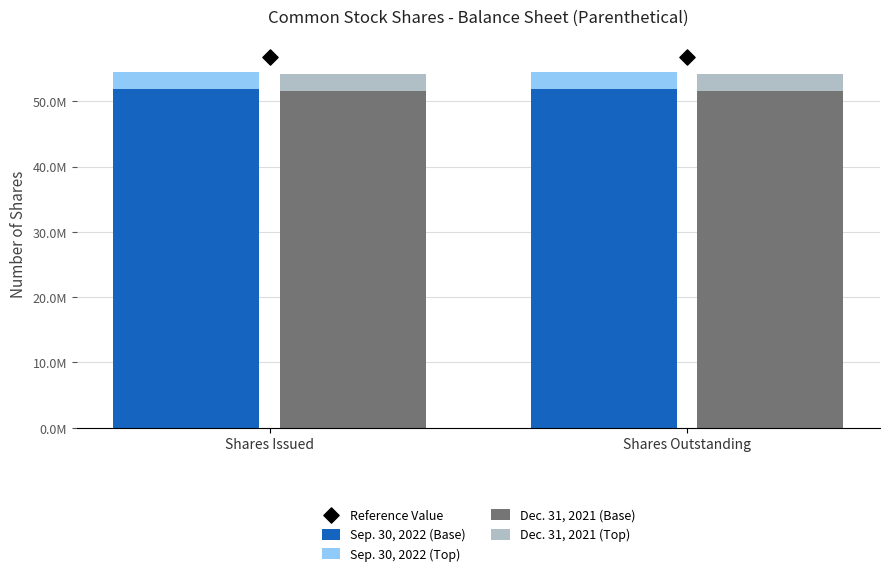

What are all the series names shown in the legend?

Sep. 30, 2022 (Base), Sep. 30, 2022 (Top), Dec. 31, 2021 (Base), Dec. 31, 2021 (Top), Reference Value